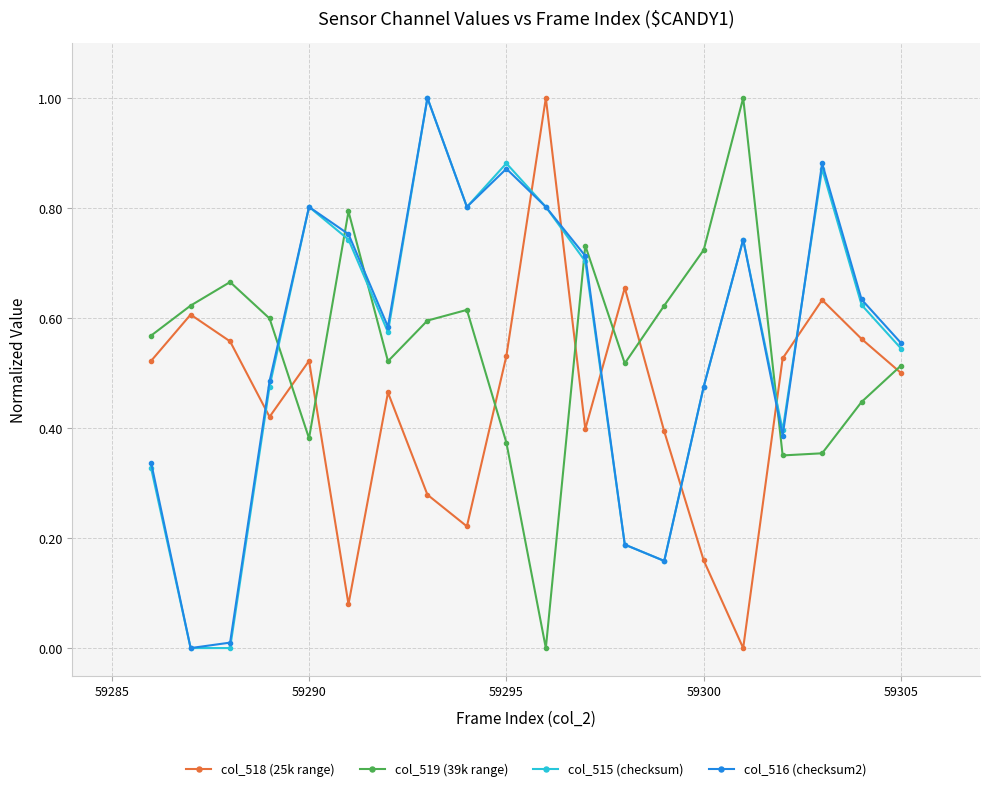

What is the maximum value shown in the chart?

1.0